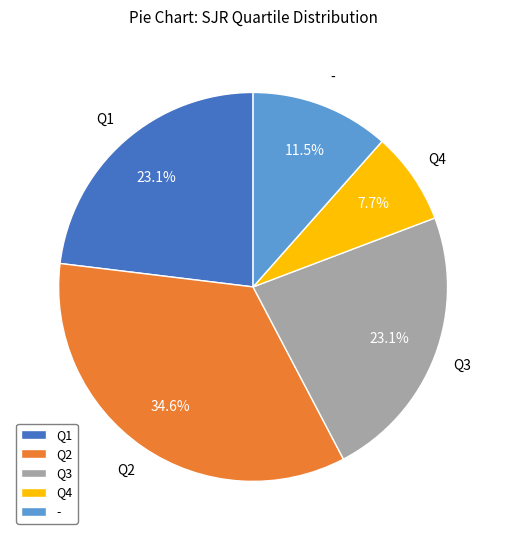

Is there a majority slice in this chart?

No